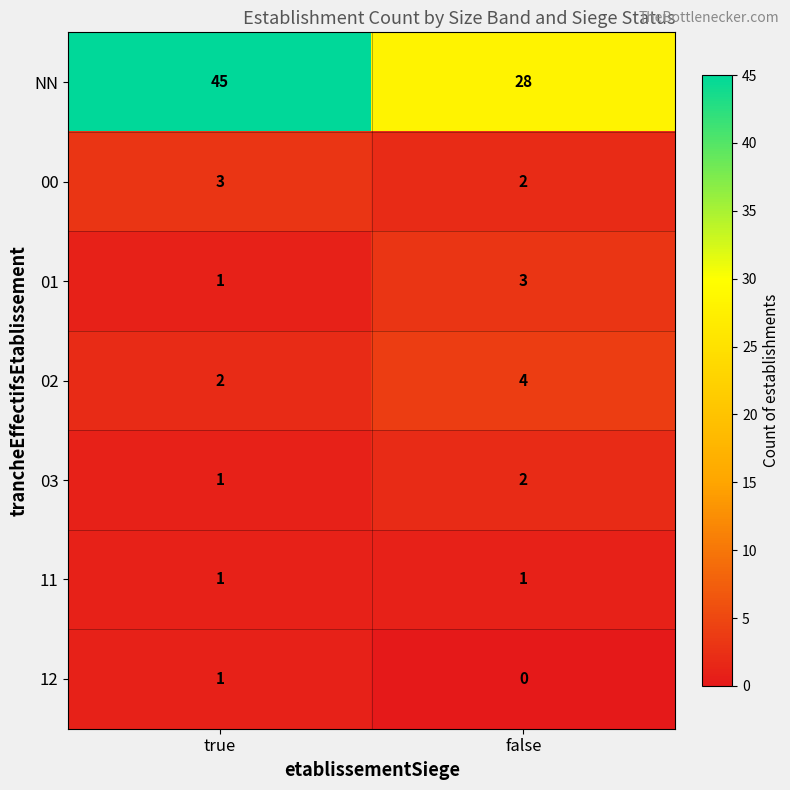

Where is 00 nearest to the value 2?

false